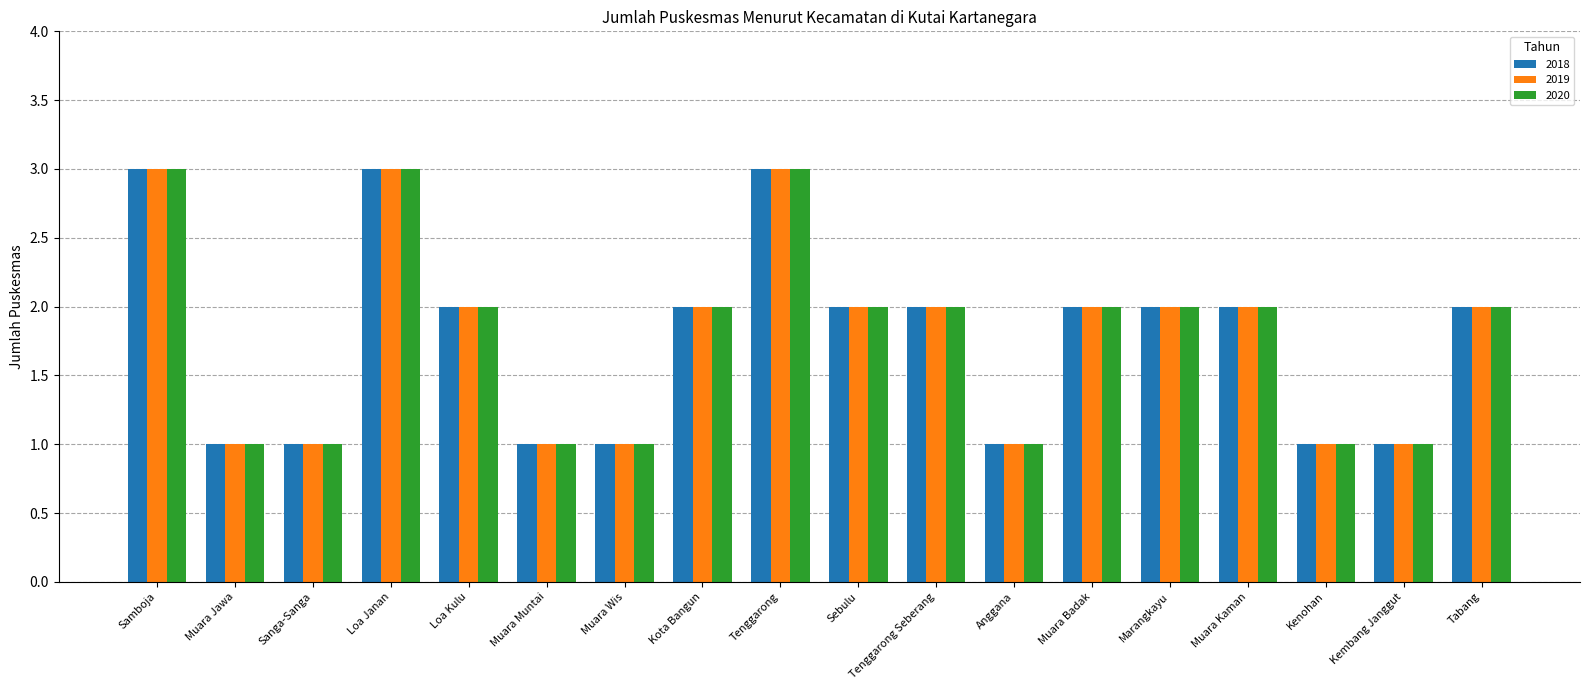

What is the label of the 12th bar from the left?

Anggana